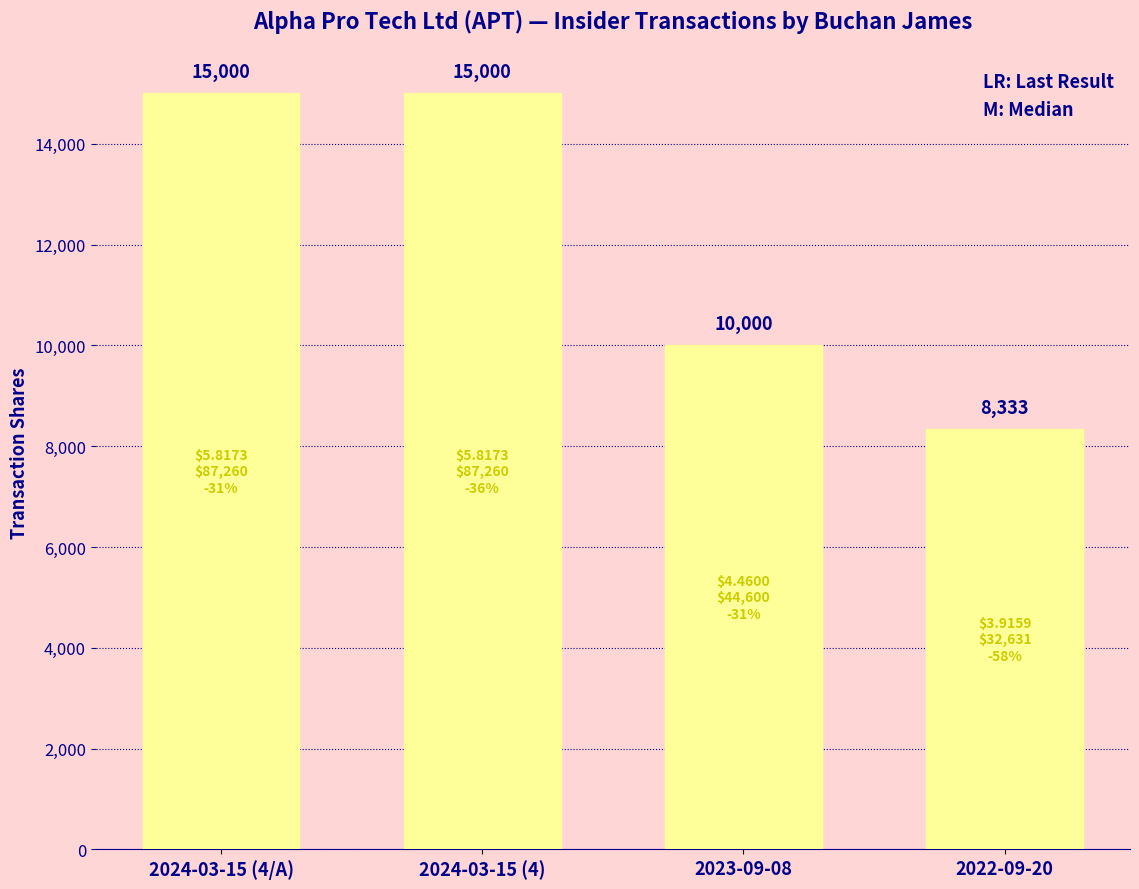

What is the label of the 4th bar from the right?

2024-03-15 (4/A)